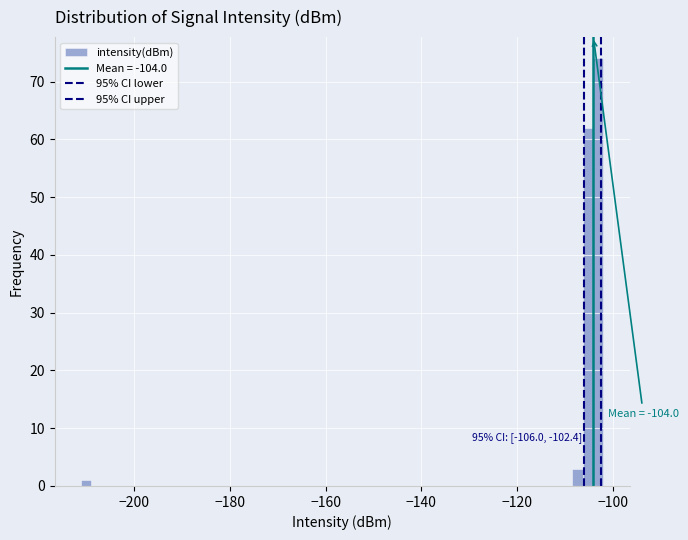

Read against the x-axis, roughly where is the centre of the tallest bar?

-104